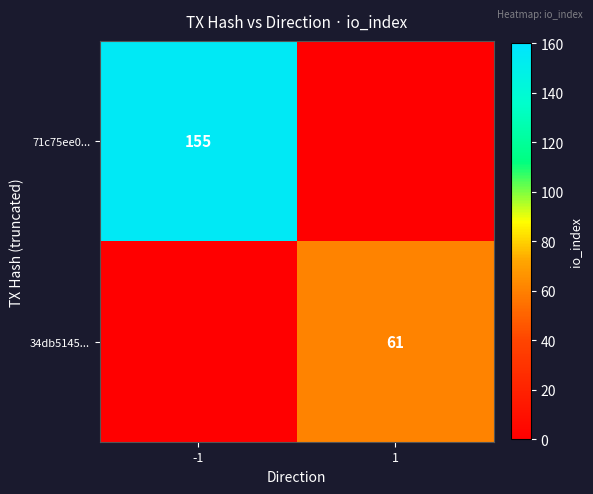

The 34db5145... series shows 29 at 1. True or false?

False